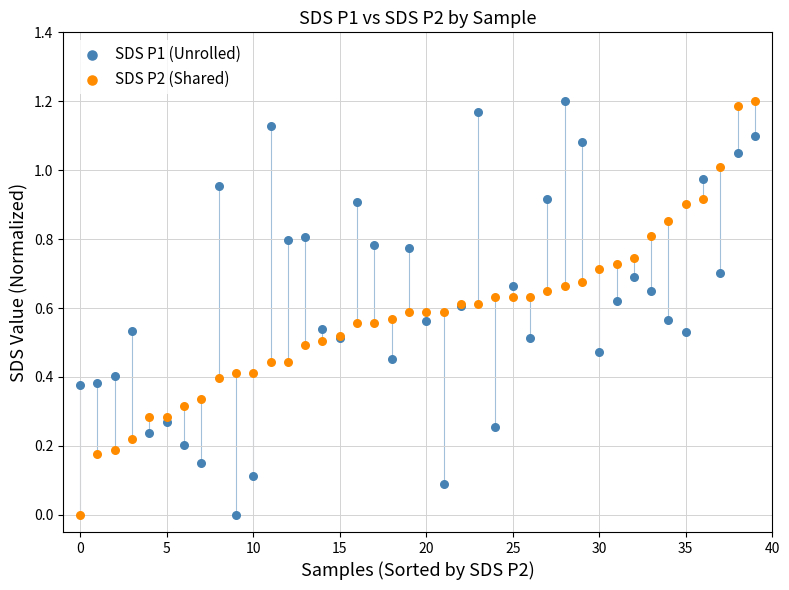

What are all the series names shown in the legend?

SDS P1 (Unrolled), SDS P2 (Shared)